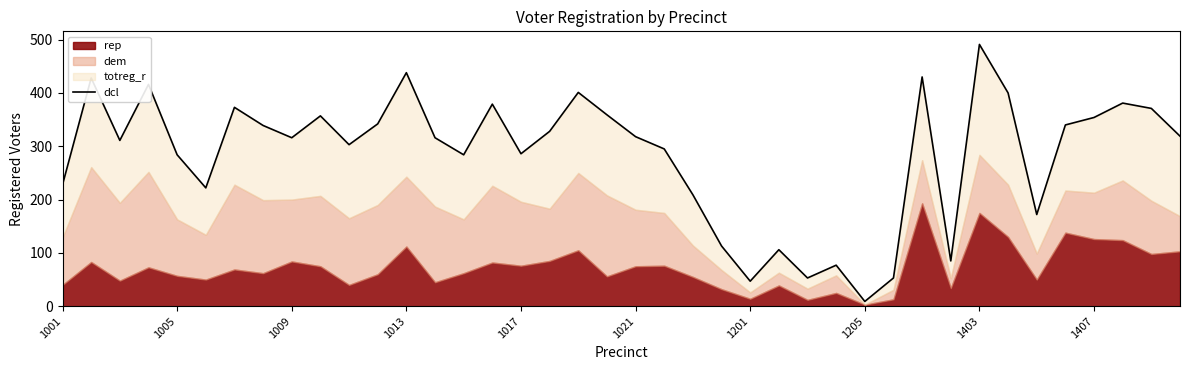

Count the number of values greater than 318.

19